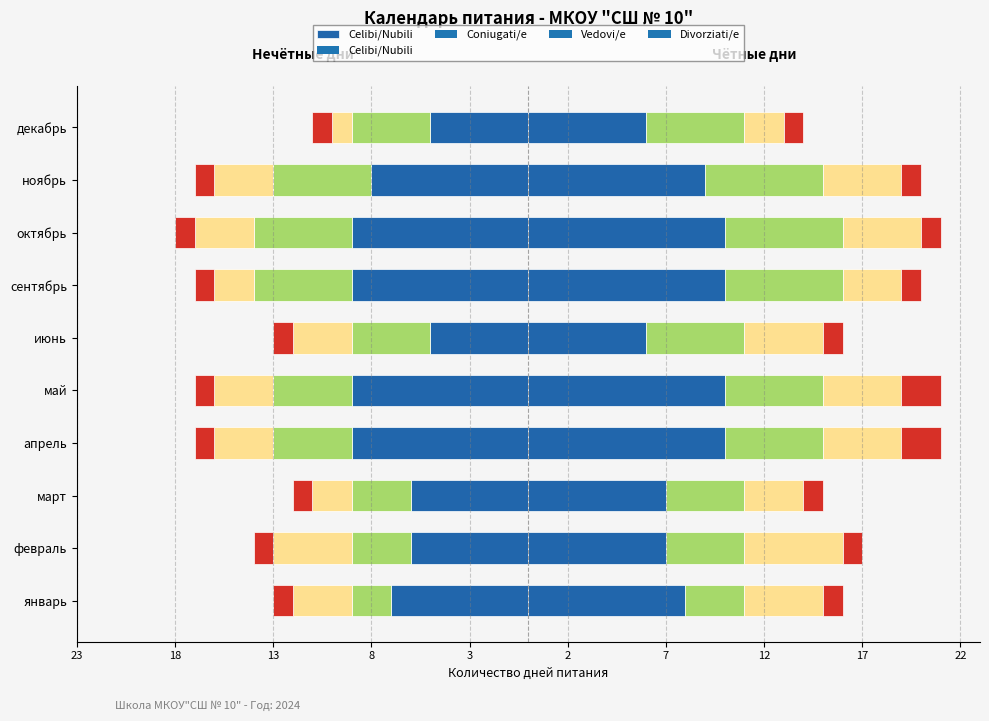

Count the number of values greater than -7.

4